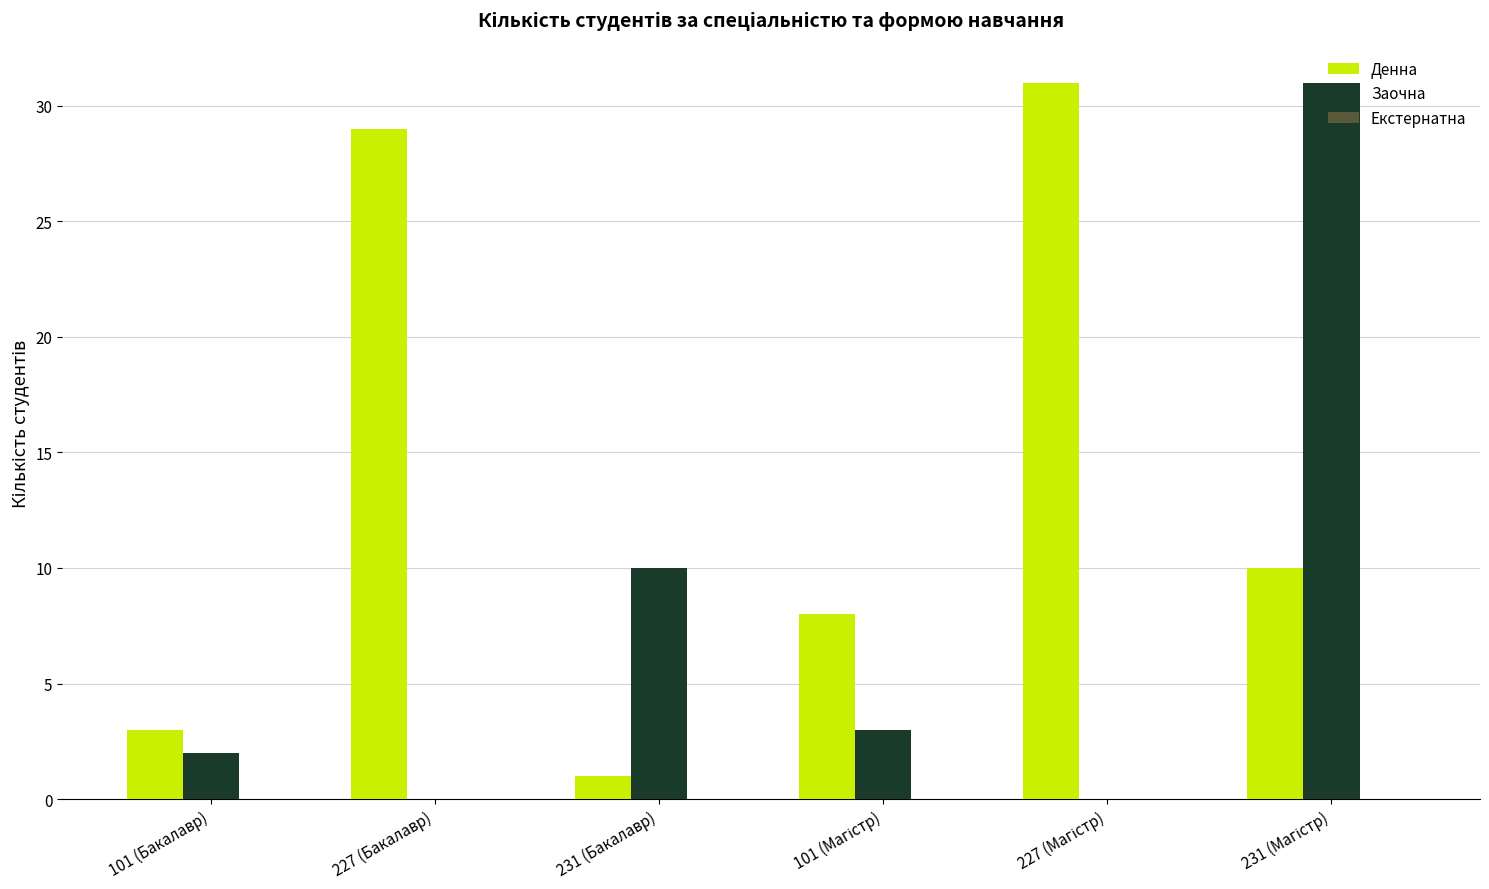

What is the sum of all Заочна values?

46